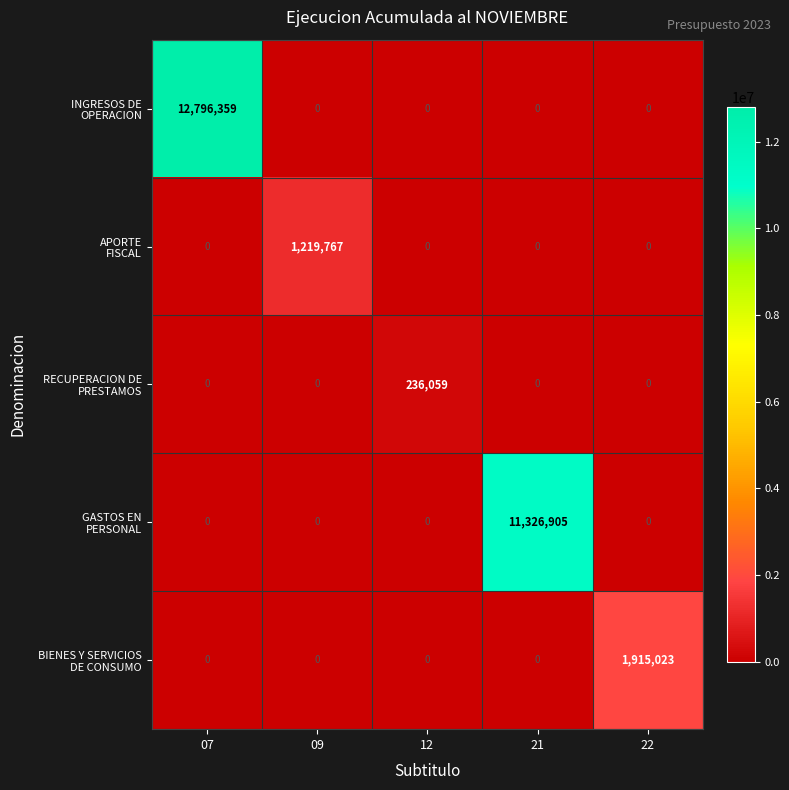

What is the difference between the highest and lowest values at 09?

1219767